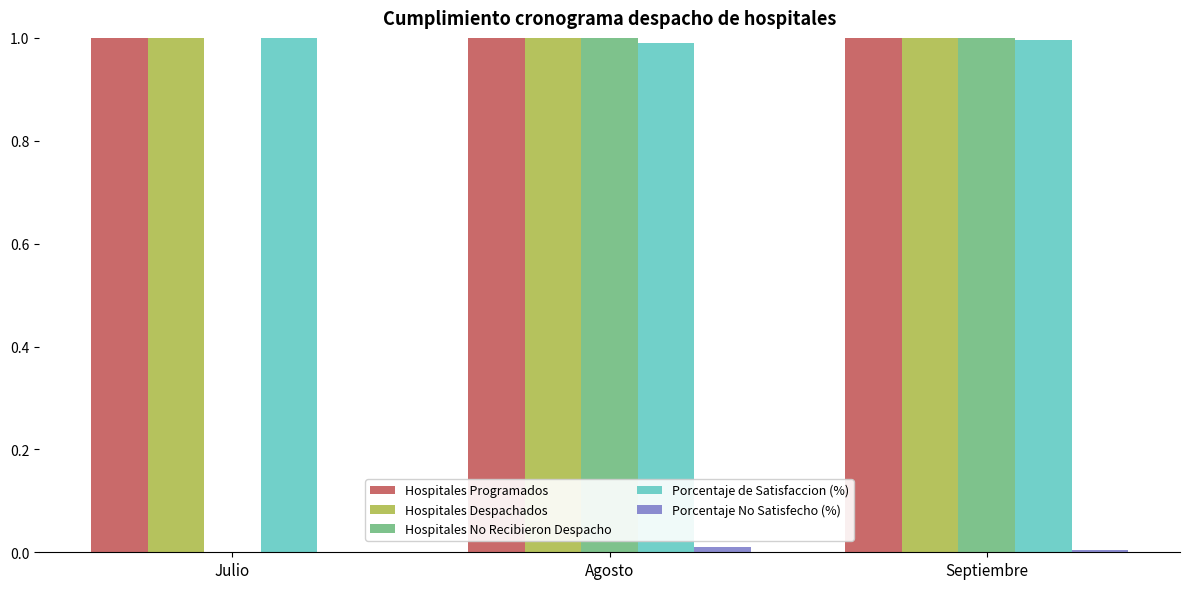

What is the average value of the Porcentaje de Satisfaccion (%) series?

1.0